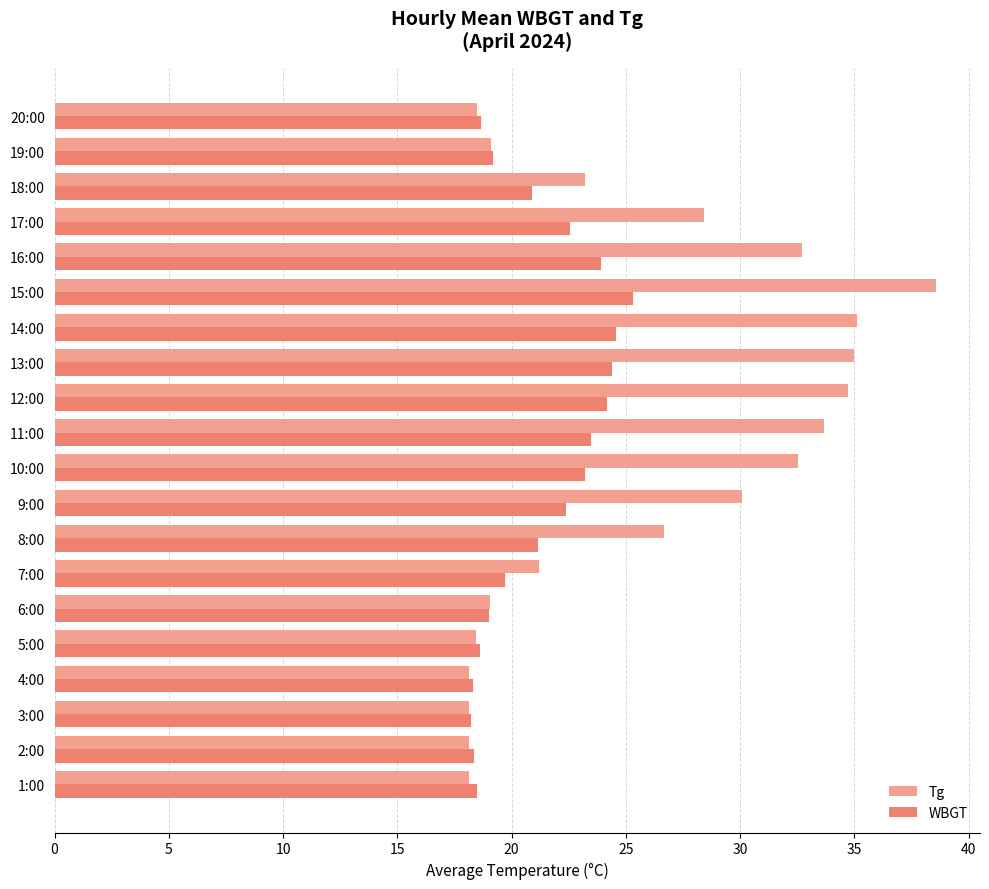

What is the maximum value for WBGT?

25.3